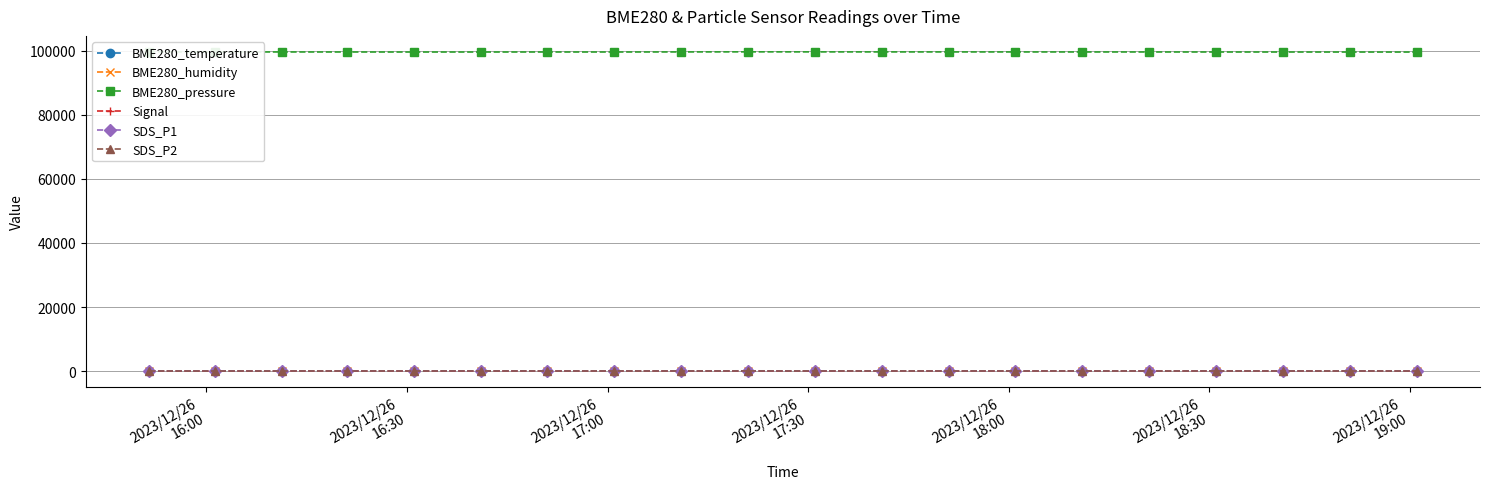

At how many categories does at least one series exceed 52160?

20